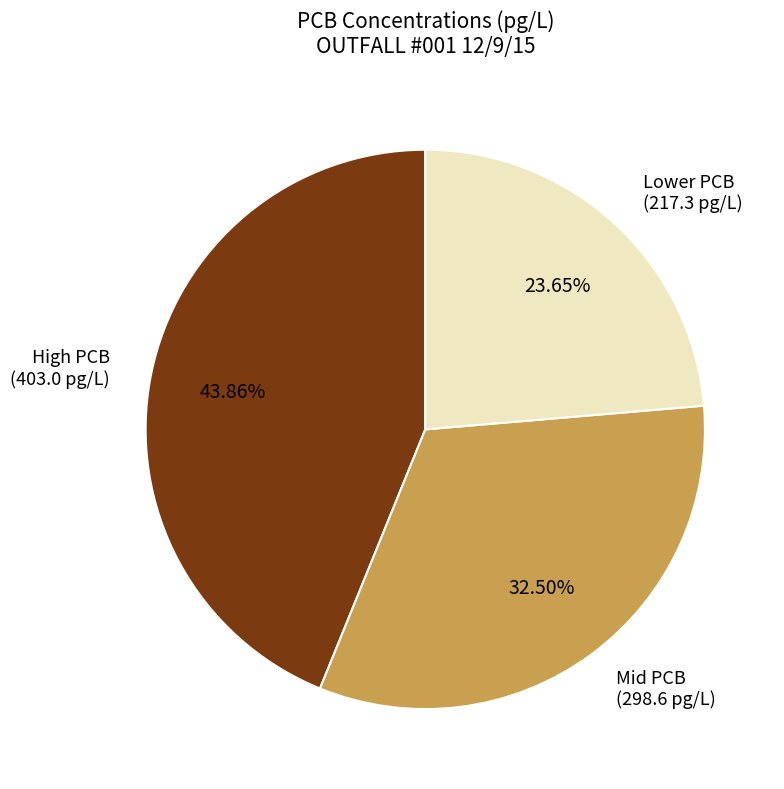

Is there a majority slice in this chart?

No